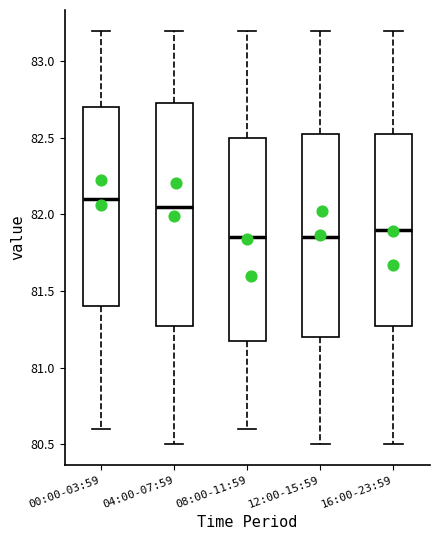

Reading left to right, read every box against the y-axis: the position of its median line, the range the box covers, and the ends of its whiskers. The values are not printed on the chart, so give them approximately, as read against the axis.

00:00-03:59: median 82.10, box 81.40 to 82.70, whiskers 80.60 to 83.20
04:00-07:59: median 82.05, box 81.30 to 82.75, whiskers 80.50 to 83.20
08:00-11:59: median 81.85, box 81.20 to 82.50, whiskers 80.60 to 83.20
12:00-15:59: median 81.85, box 81.20 to 82.55, whiskers 80.50 to 83.20
16:00-23:59: median 81.90, box 81.30 to 82.55, whiskers 80.50 to 83.20